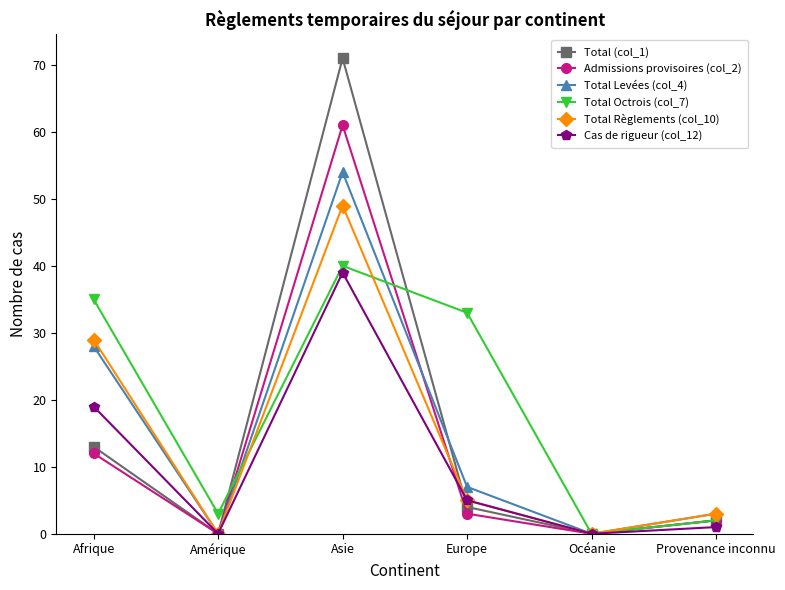

What is the difference between the second highest and second lowest values in the Total Octrois (col_7) series?

33